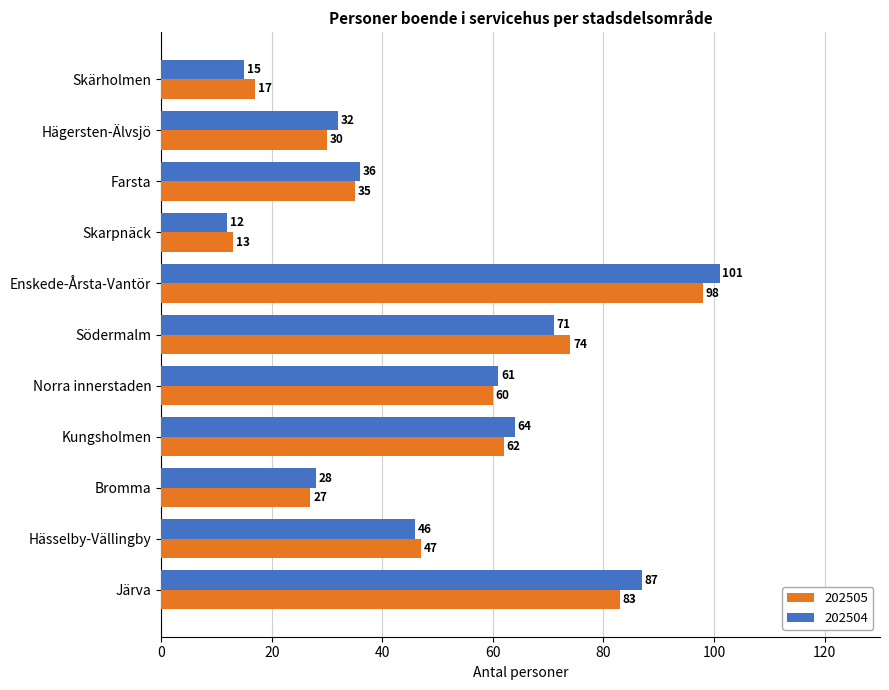

What is the difference between the highest and lowest values at Kungsholmen?

2